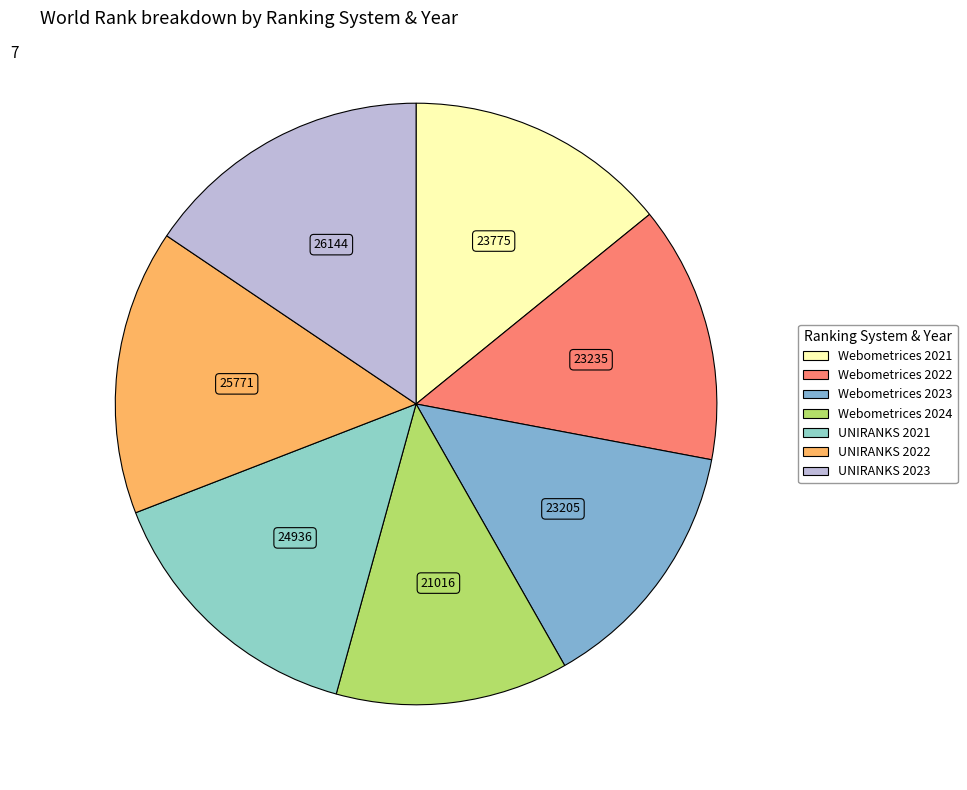

What is the change in value from Webometrices 2023 to UNIRANKS 2021?

+1731